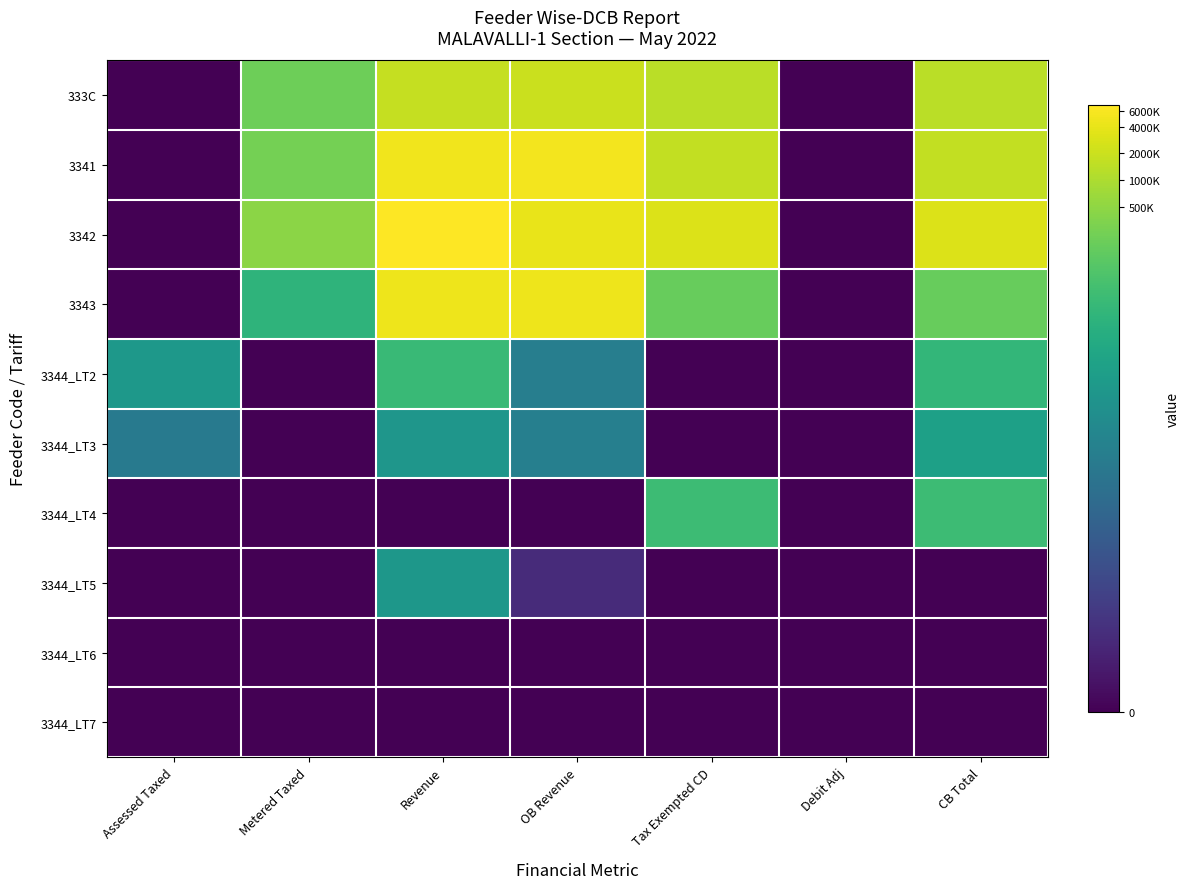

At OB Revenue, list the series in order from smallest to largest.

3344_LT4, 3344_LT6, 3344_LT7, 3344_LT5, 3344_LT2, 3344_LT3, 333C, 3342, 3343, 3341